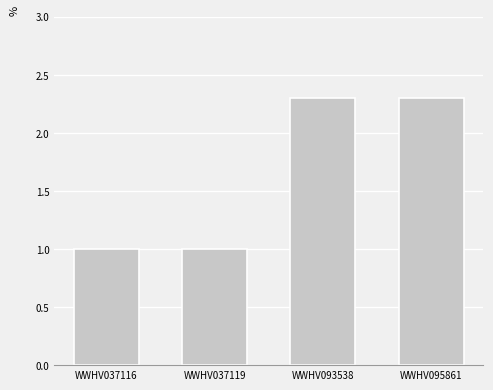

How many values are between 1 and 2?

2